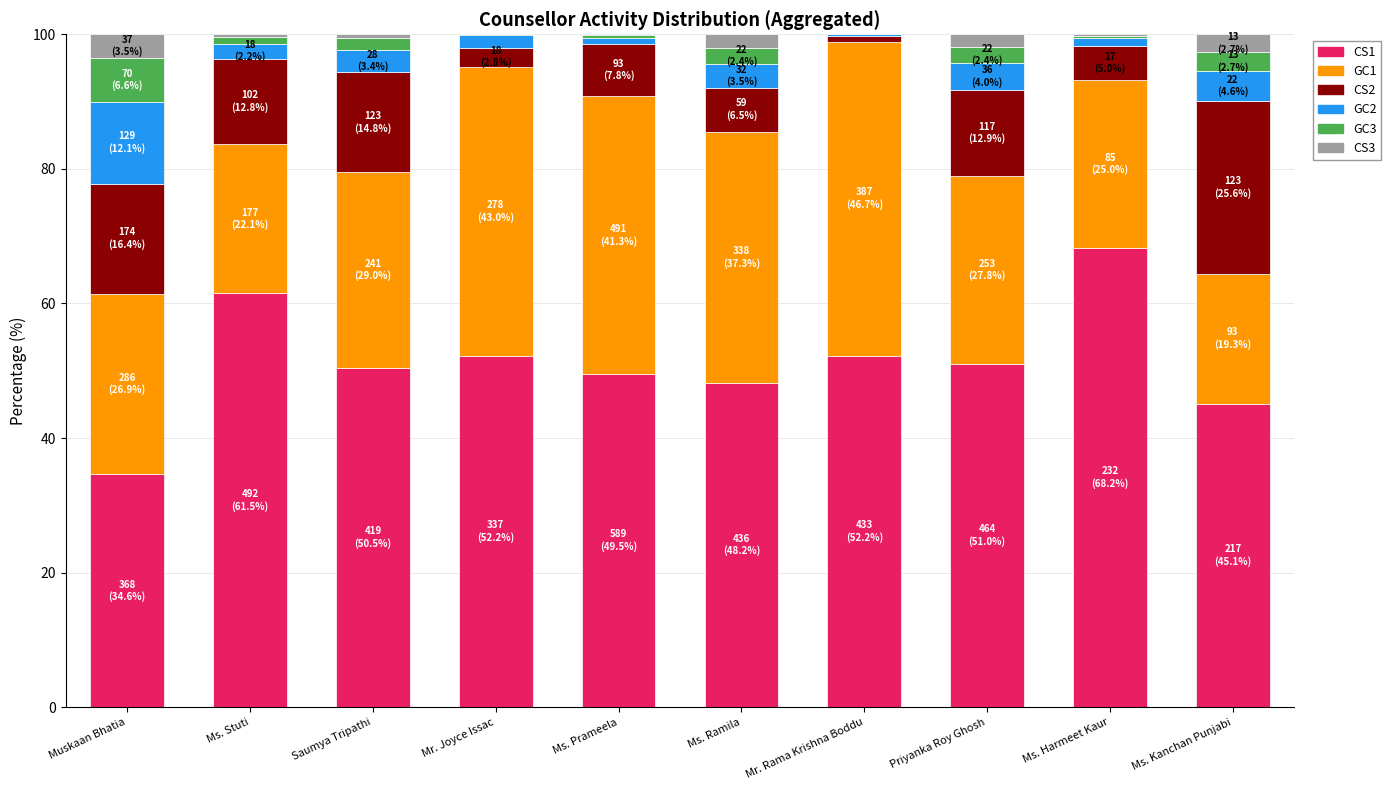

What is the sum of all CS1 values?

513.0